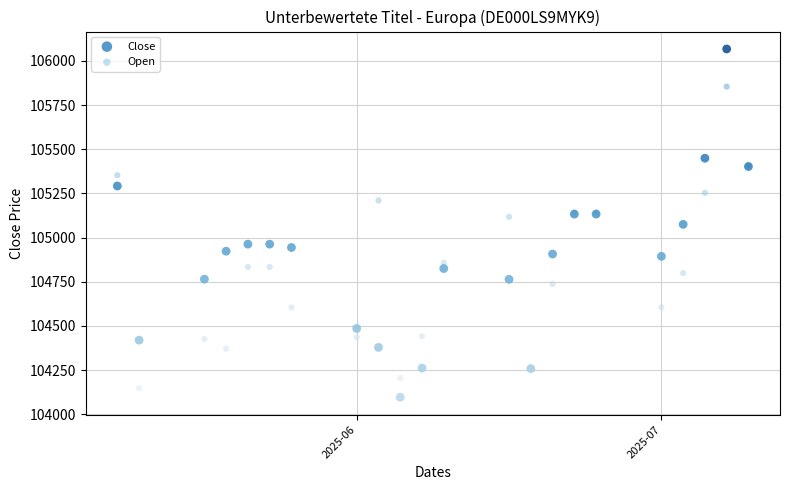

What is the X range (max minus min) for the scatter plot?

29